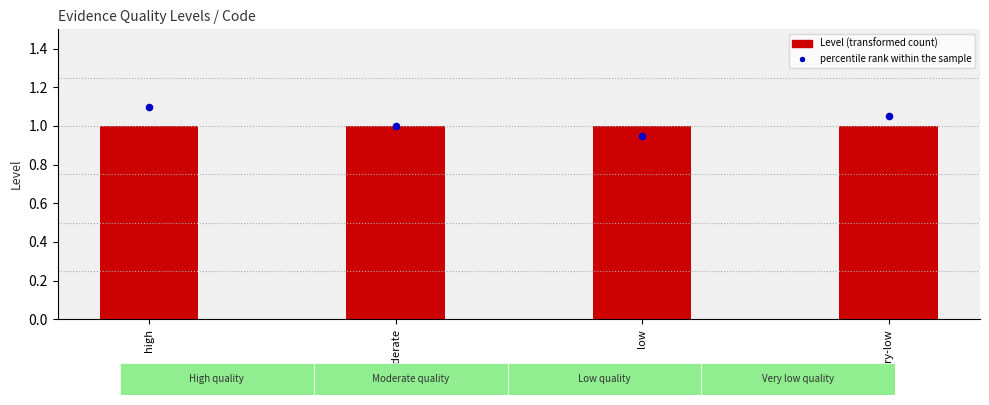

What is the total value across all series at very-low?

2.0